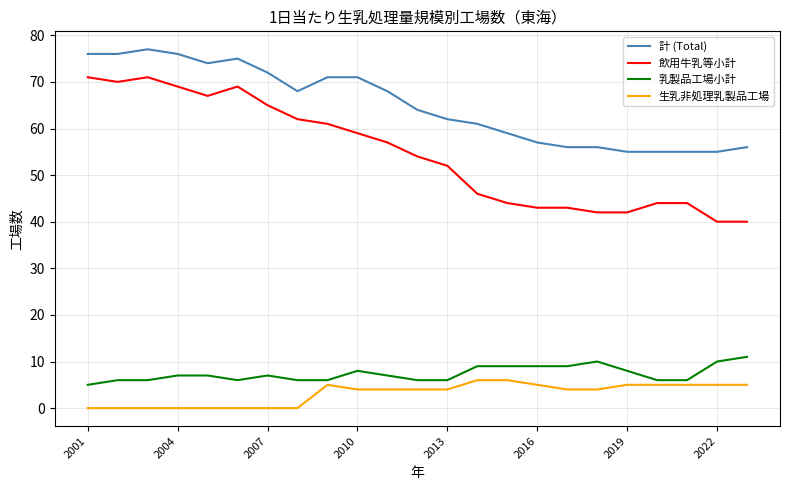

List the series in order of their peak value, highest first.

計 (Total), 飲用牛乳等小計, 乳製品工場小計, 生乳非処理乳製品工場